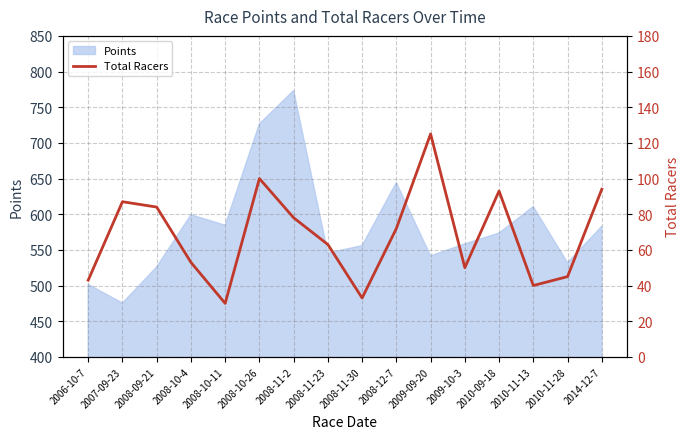

What is the maximum value for Points?

773.3